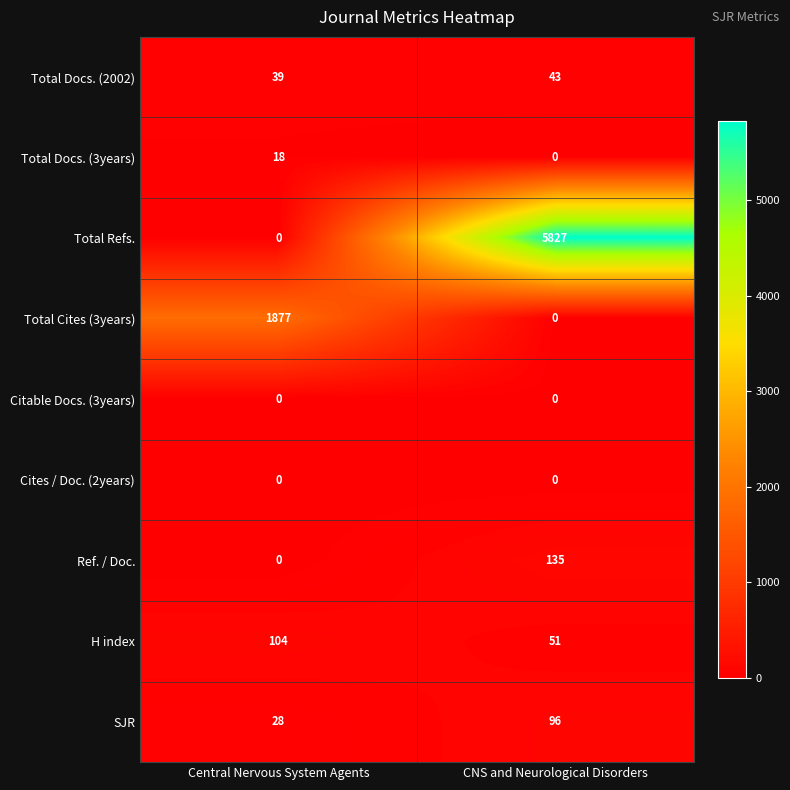

Which series has the widest spread of values?

Total Refs.